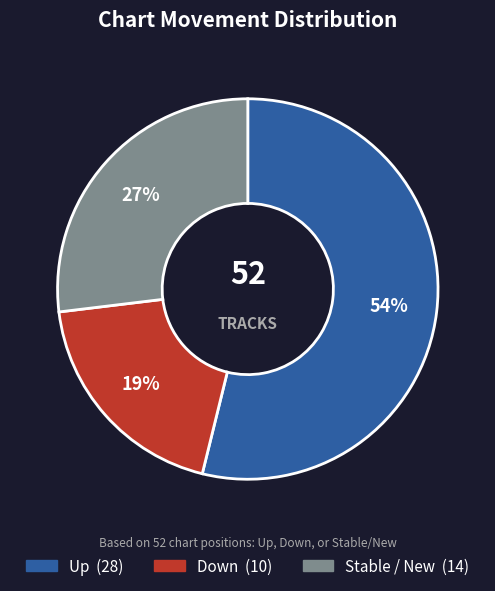

Is there any slice that represents more than half of the pie?

Yes